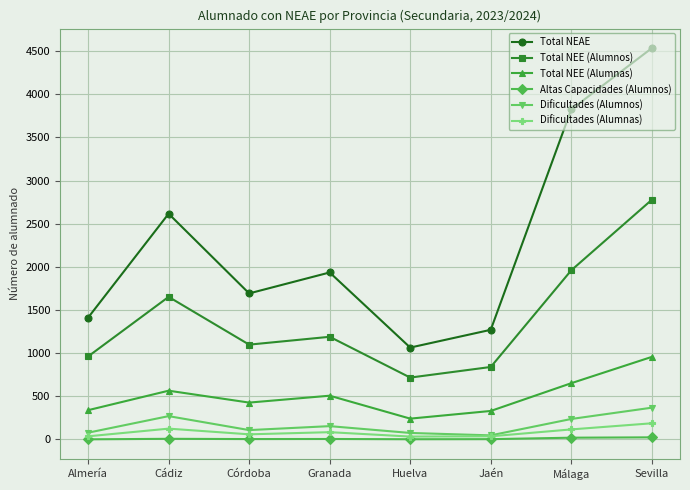

Where is the first local minimum for Dificultades (Alumnos)?

Córdoba